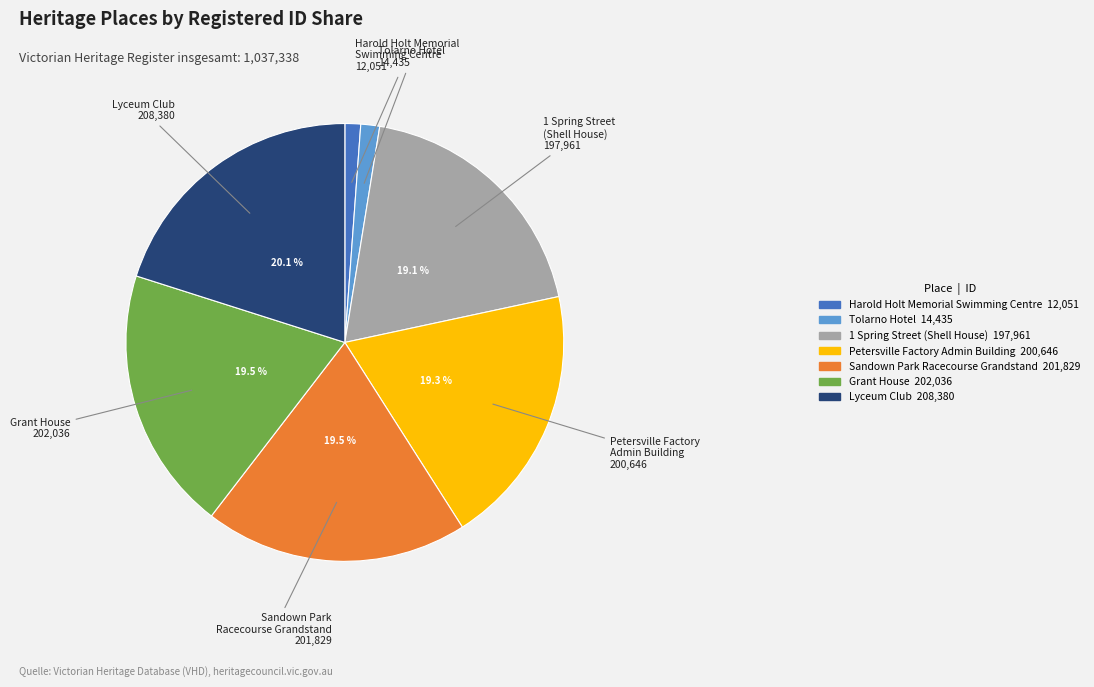

Does any single category account for the majority?

No